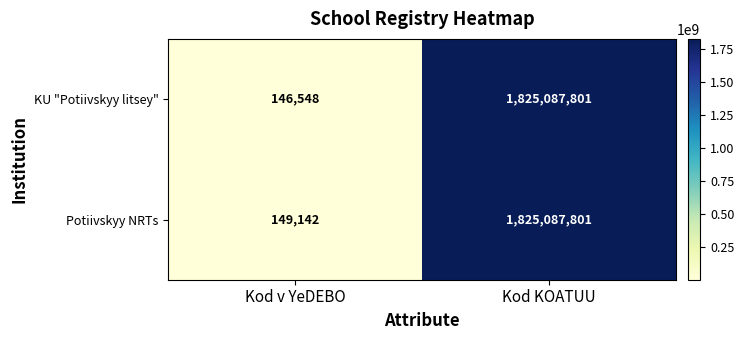

Reading right to left, transcribe all the data shown in this chart.

KU "Potiivskyy litsey": Kod KOATUU=1825087801	Kod v YeDEBO=146548
Potiivskyy NRTs: Kod KOATUU=1825087801	Kod v YeDEBO=149142